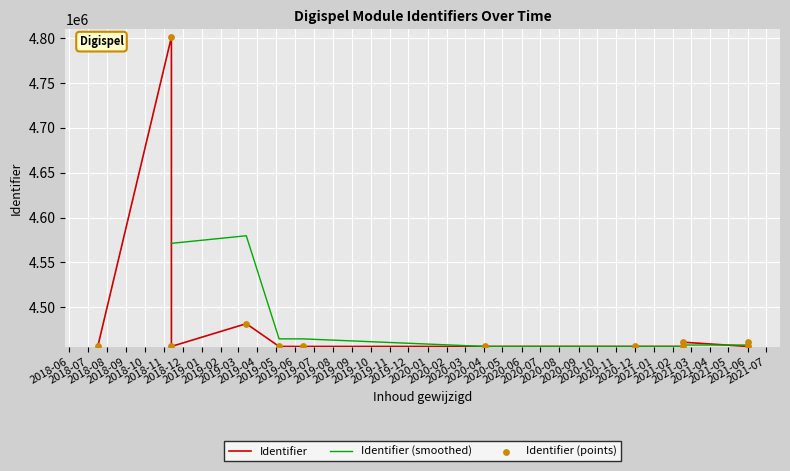

What is the change in value from 2020-04-03 to 2021-06-01?

+4778